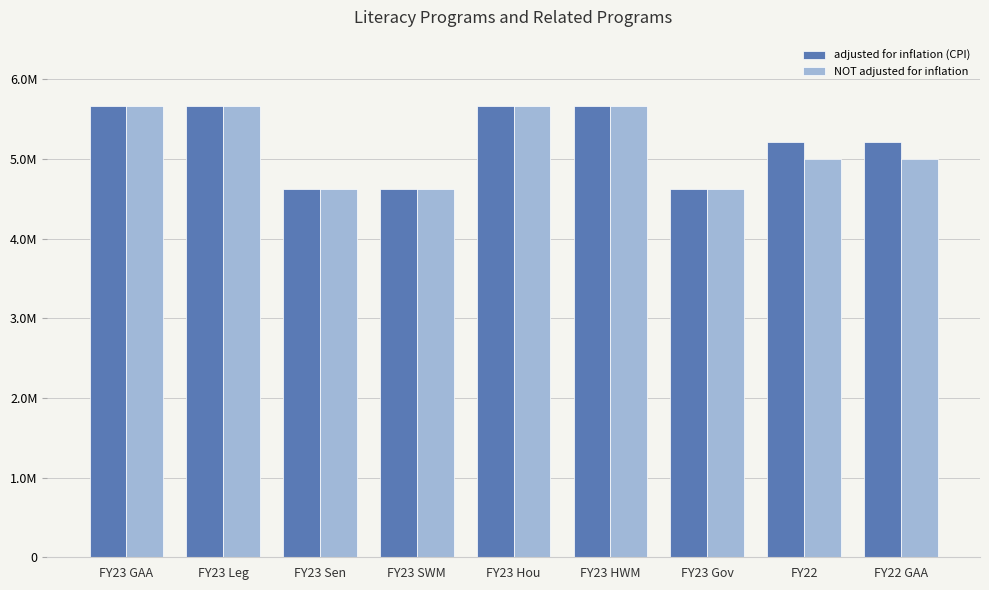

What is the minimum value for adjusted for inflation (CPI)?

4622582